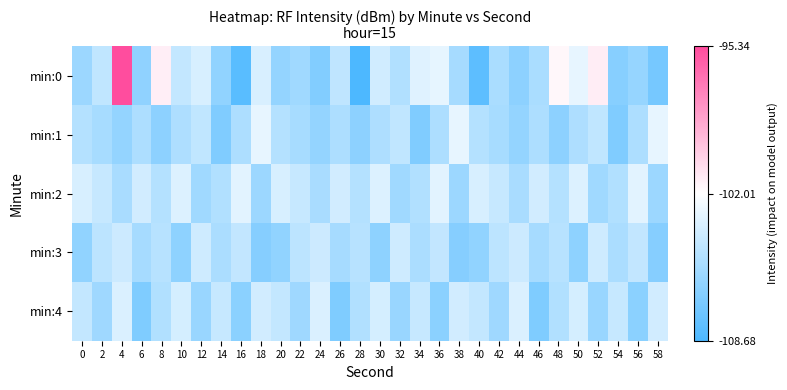

Which series has the largest range (max minus min)?

min:0